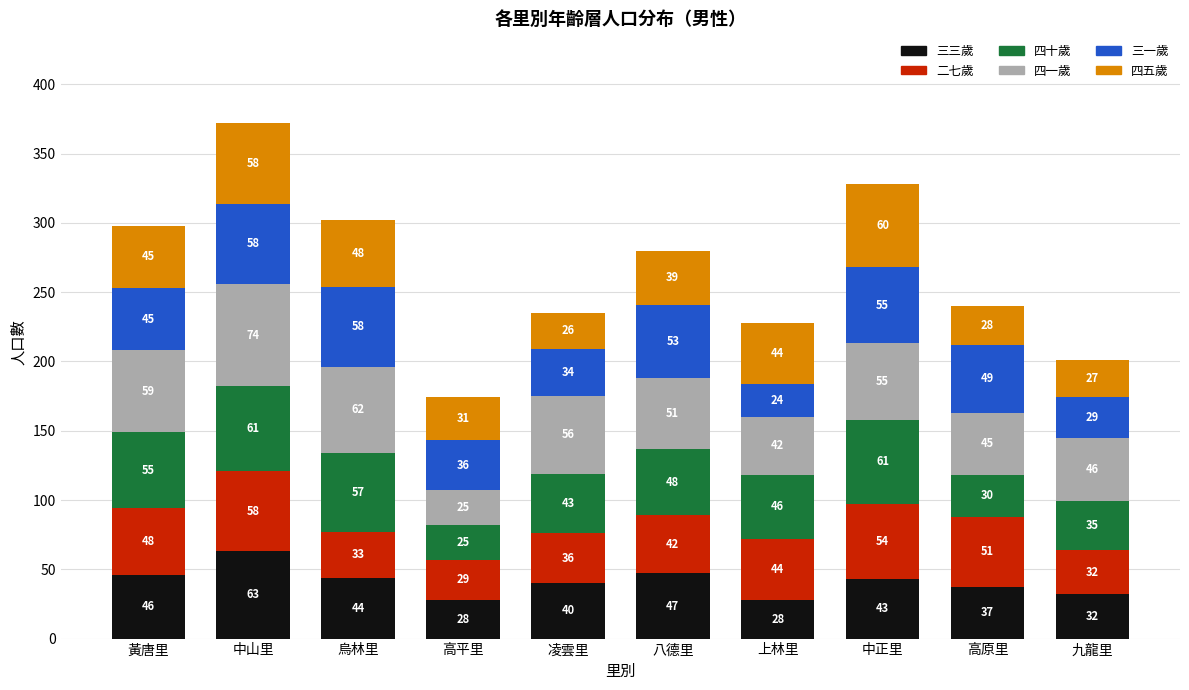

At which category is the sum across all series the highest?

中山里